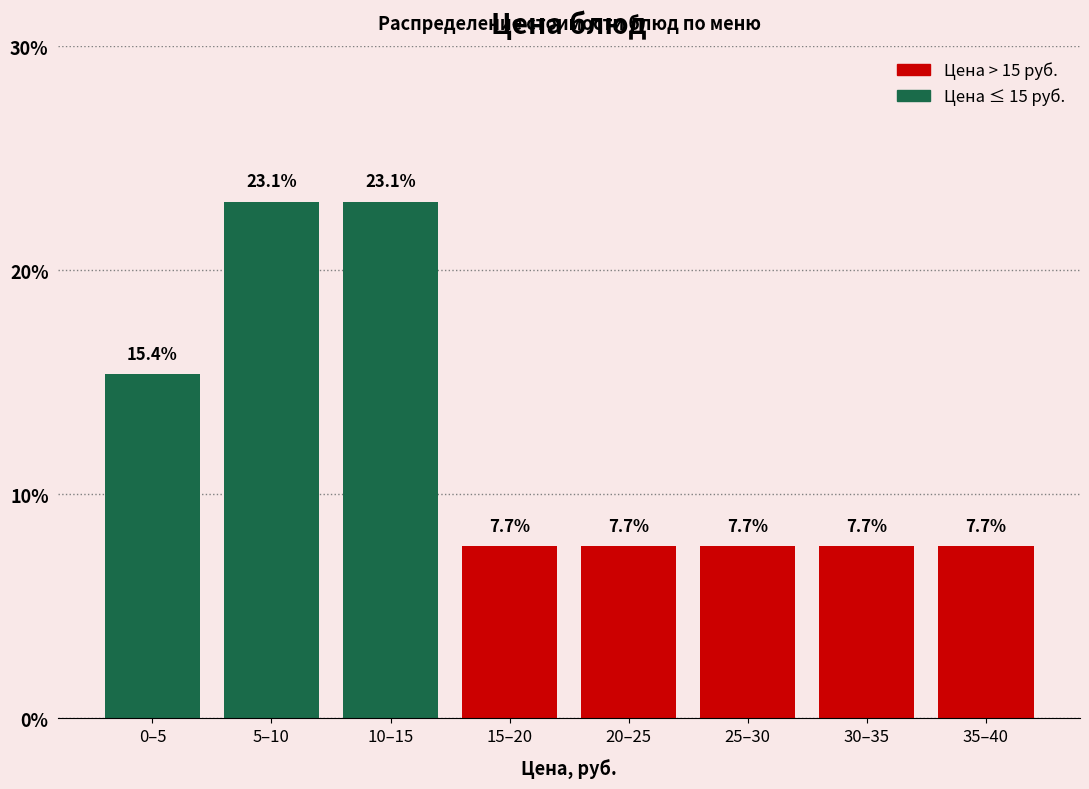

Reading left to right, transcribe all the data shown in this chart.

0–5=15.4	5–10=23.1	10–15=23.1	15–20=7.7	20–25=7.7	25–30=7.7	30–35=7.7	35–40=7.7